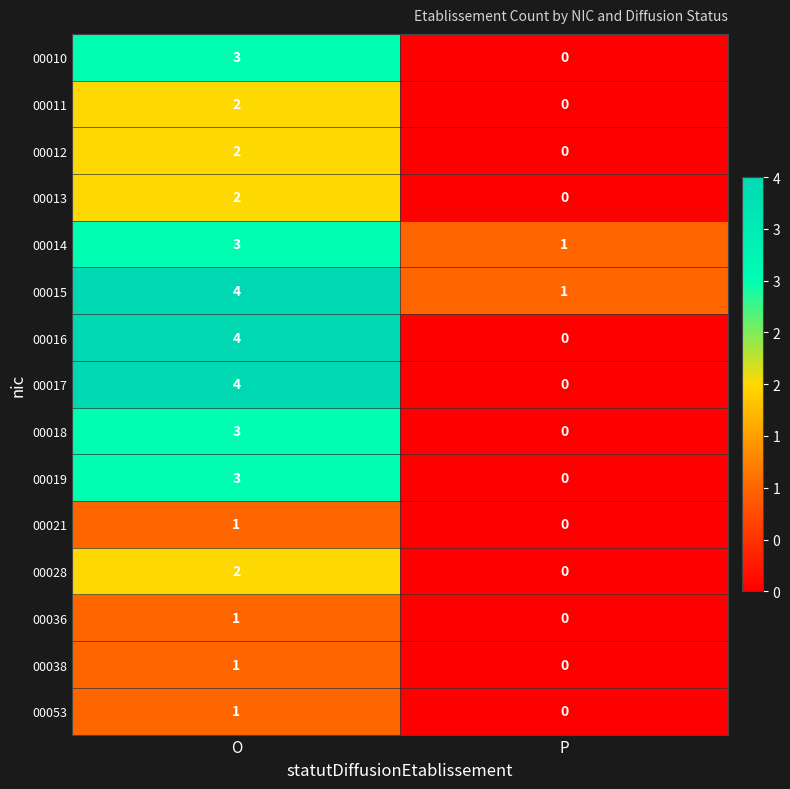

Count the number of categories in the chart.

2